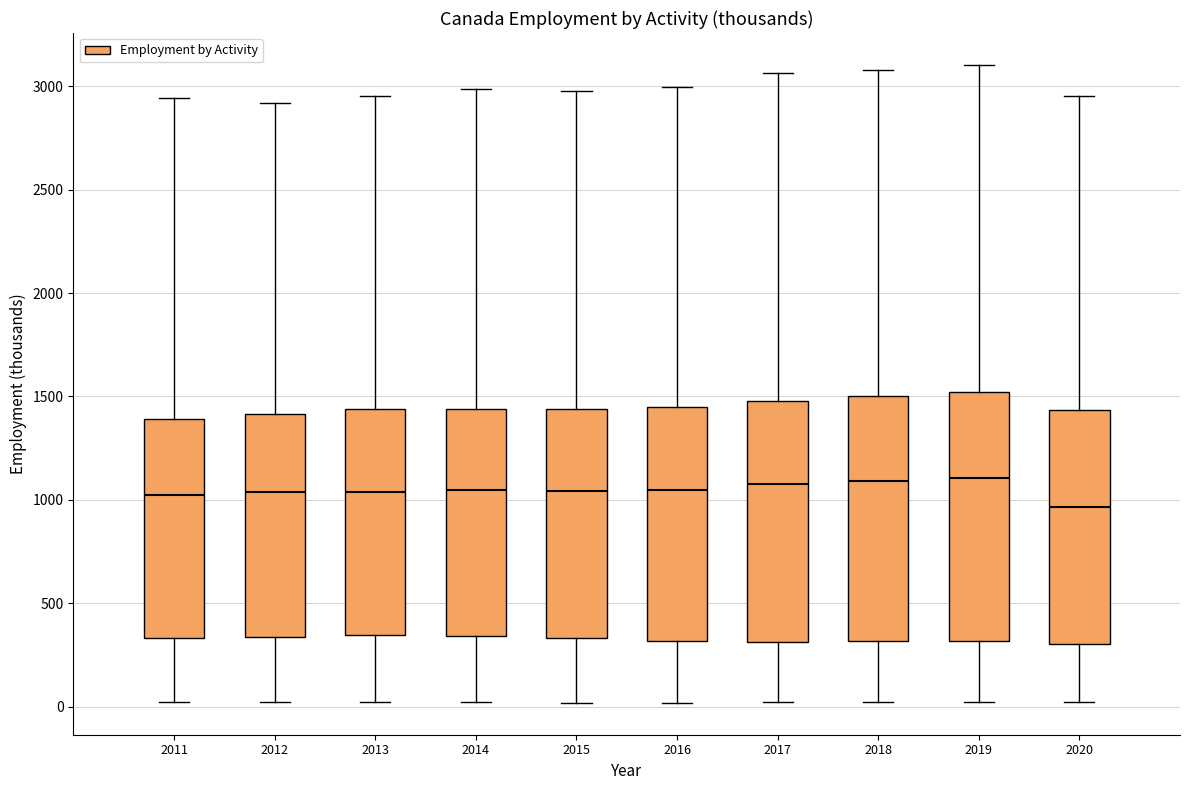

Reading left to right, read every box against the y-axis: the position of its median line, the range the box covers, and the ends of its whiskers. The values are not printed on the chart, so give them approximately, as read against the axis.

2011: median 1000, box 350 to 1400, whiskers 0 to 2950
2012: median 1050, box 350 to 1400, whiskers 0 to 2900
2013: median 1050, box 350 to 1450, whiskers 0 to 2950
2014: median 1050, box 350 to 1450, whiskers 0 to 3000
2015: median 1050, box 350 to 1450, whiskers 0 to 3000
2016: median 1050, box 300 to 1450, whiskers 0 to 3000
2017: median 1100, box 300 to 1500, whiskers 0 to 3050
2018: median 1100, box 300 to 1500, whiskers 0 to 3100
2019: median 1100, box 300 to 1500, whiskers 0 to 3100
2020: median 950, box 300 to 1450, whiskers 0 to 2950